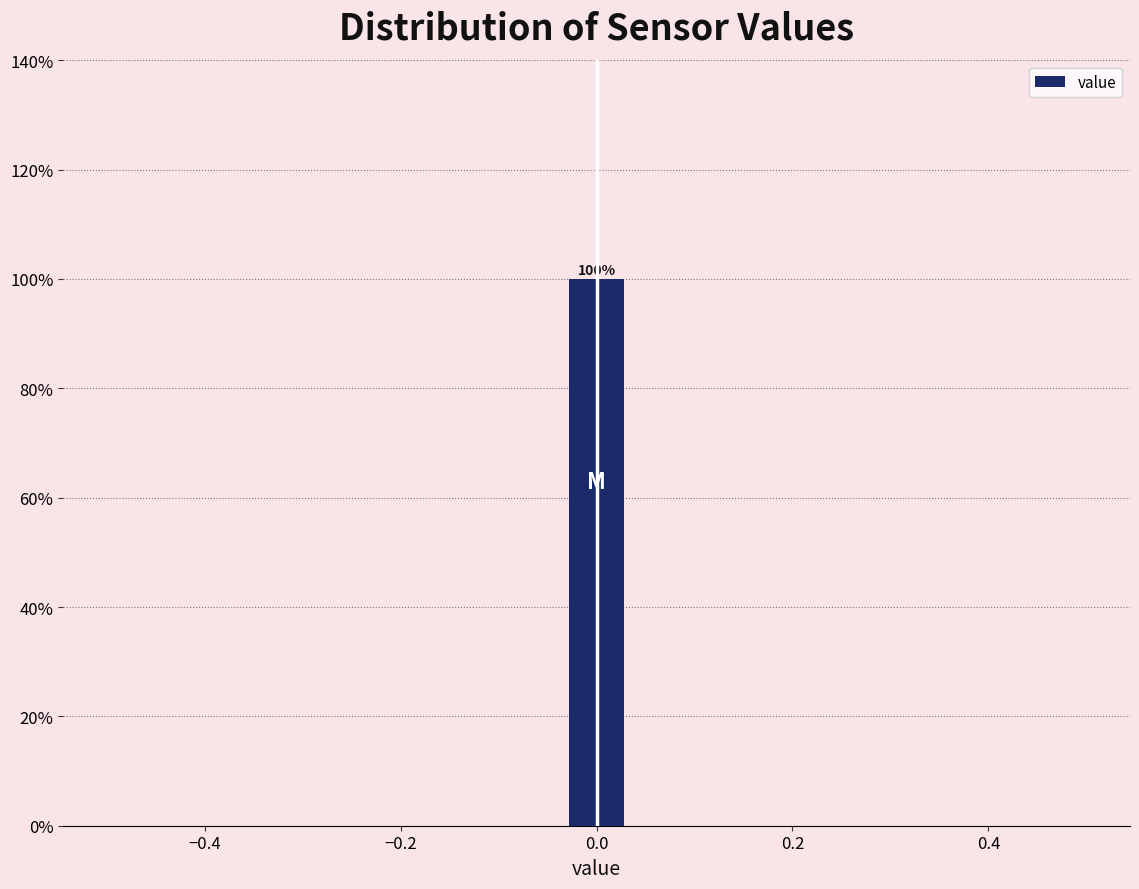

Around what value on the x-axis is the tallest bar? Give the approximate position of its centre, as read against the axis.

0.00